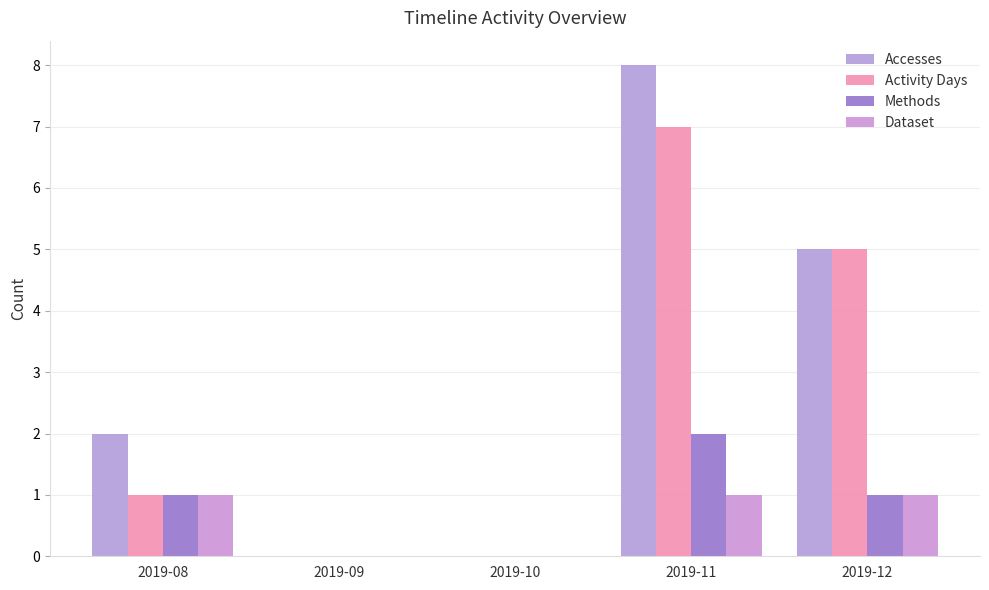

Count the number of data series in this chart.

4